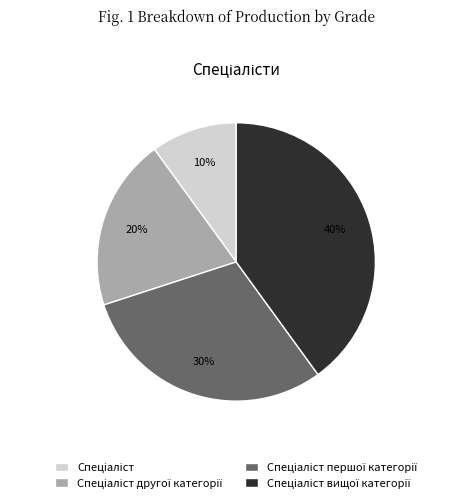

To the nearest percent, what is the difference between the largest and smallest slice percentages?

30%